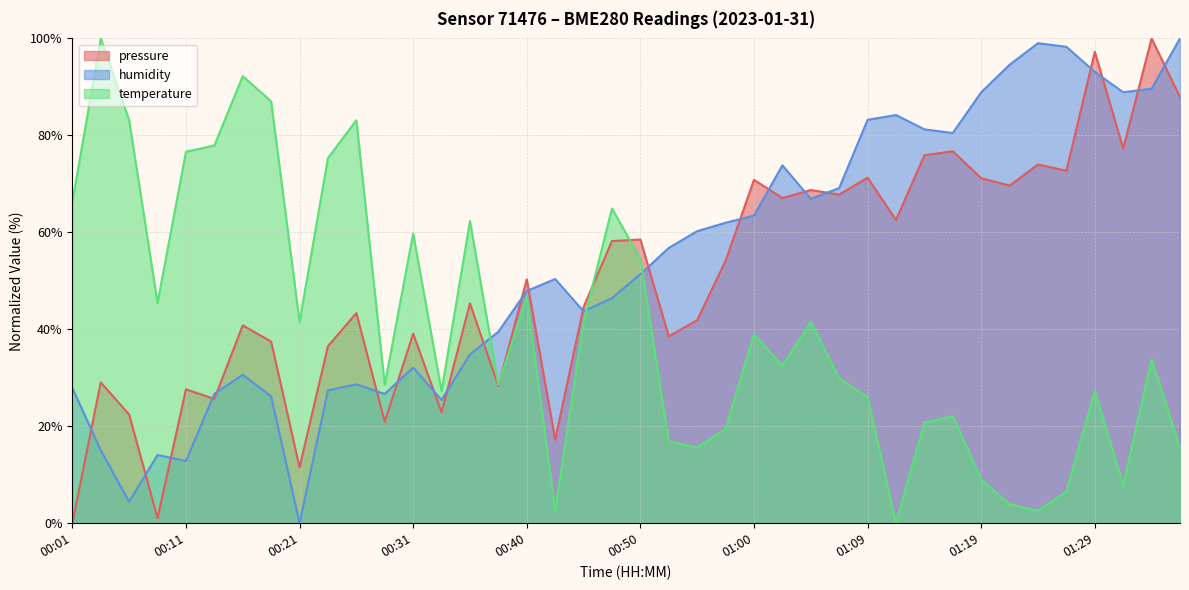

True or false: pressure has a value of 71.6 at 00:35.

False